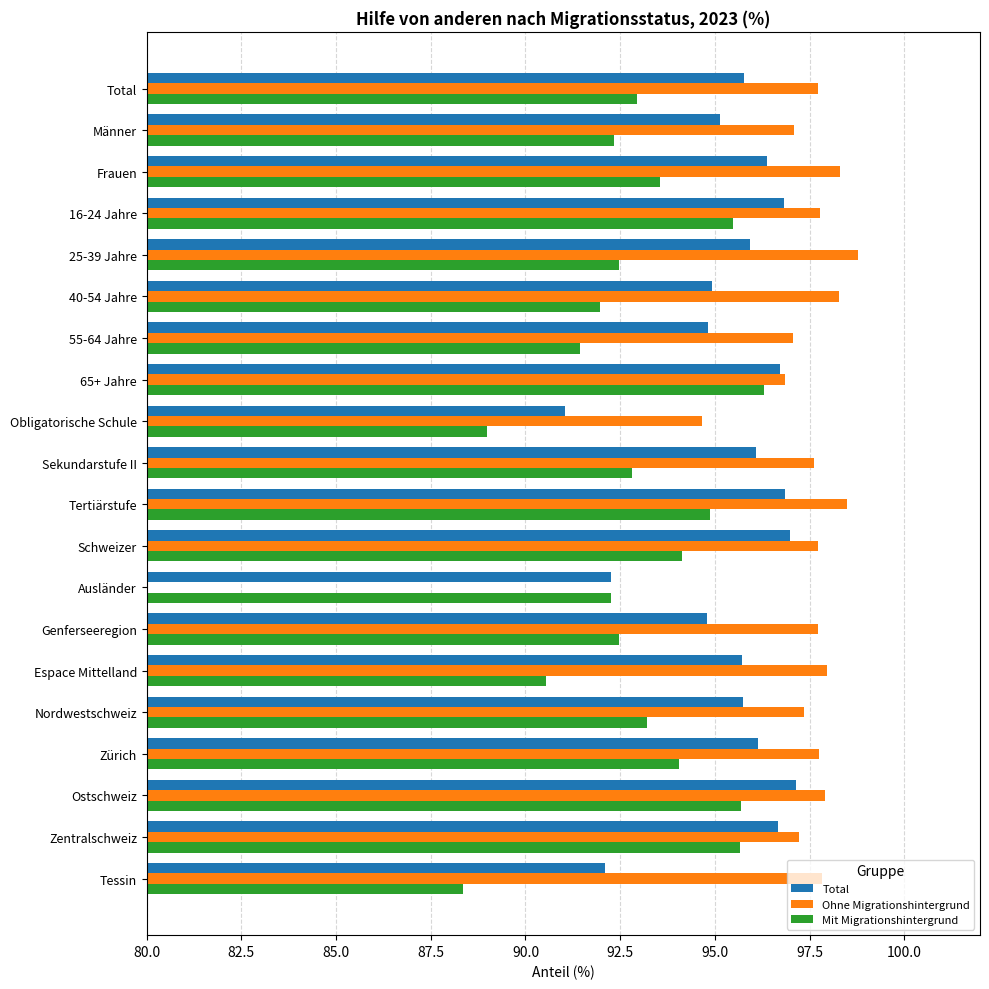

What is the difference between the maximum and minimum values in the Mit Migrationshintergrund series?

7.9